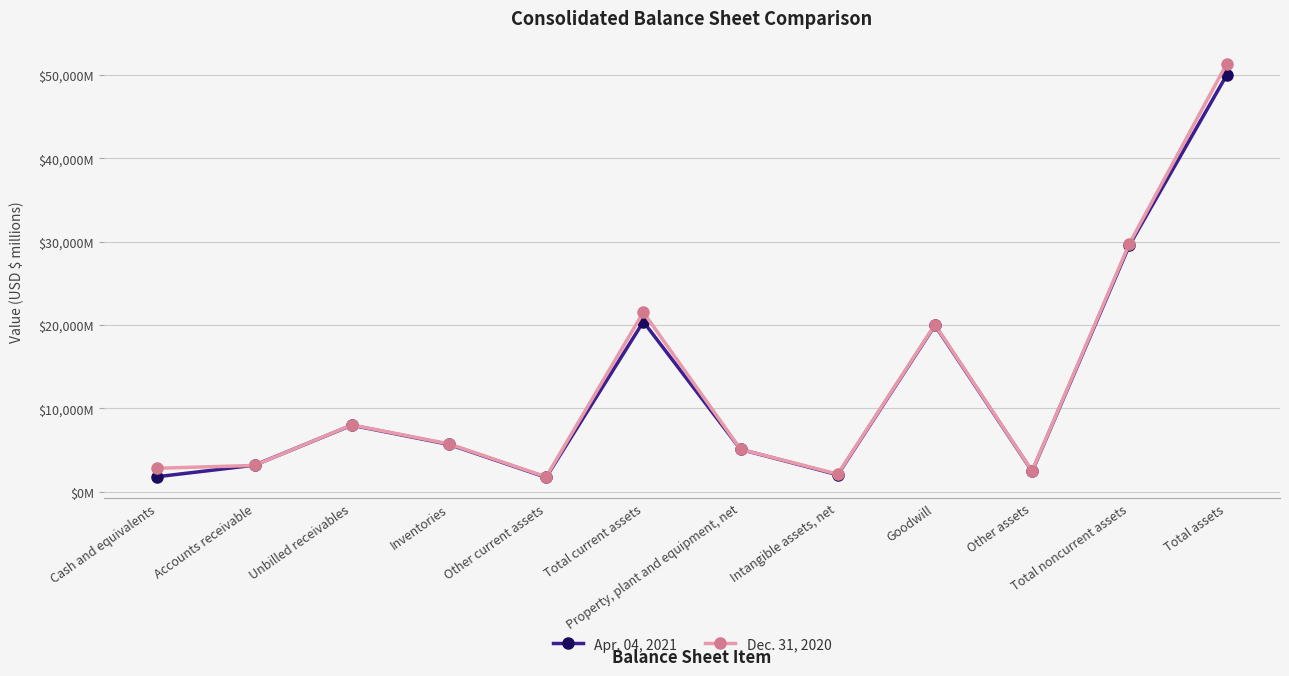

What is the total value across all series at Total assets?

101271